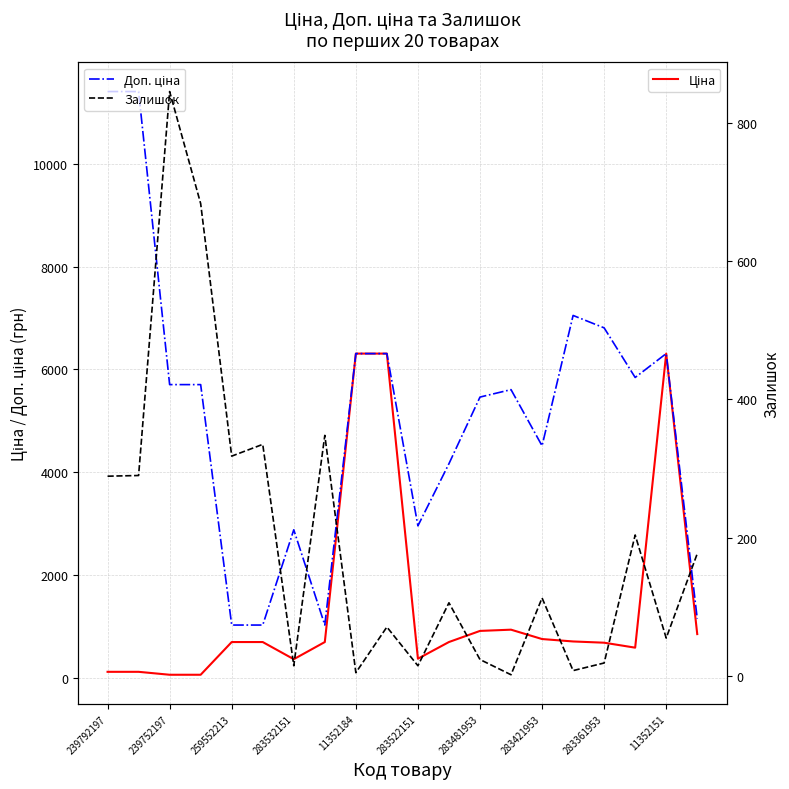

How many series are shown in this chart?

3